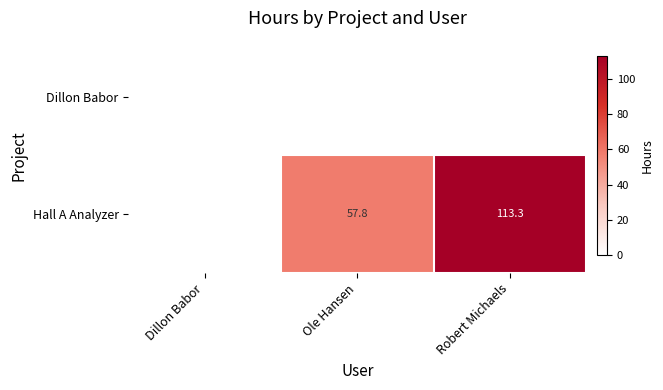

True or false: Hall A Analyzer has a value of 113.3 at Robert Michaels.

True